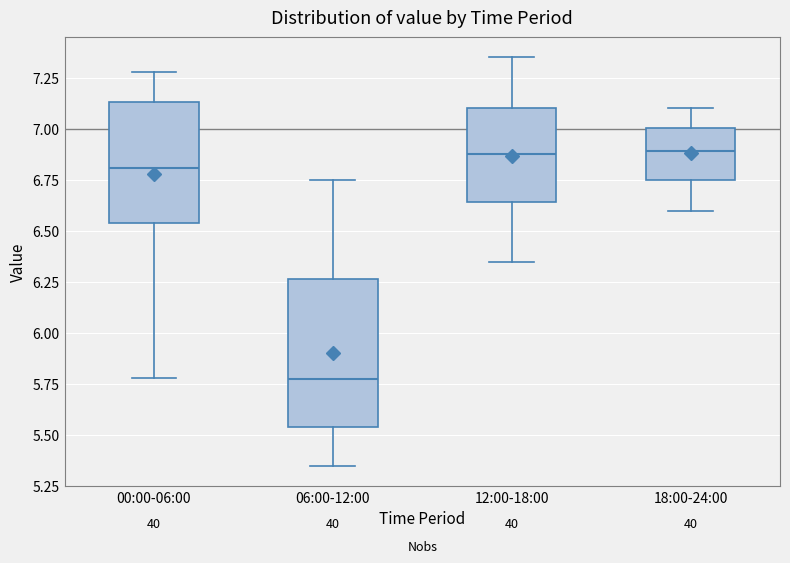

Comparing the boxes themselves (not the whiskers), which one is the tallest?

06:00-12:00